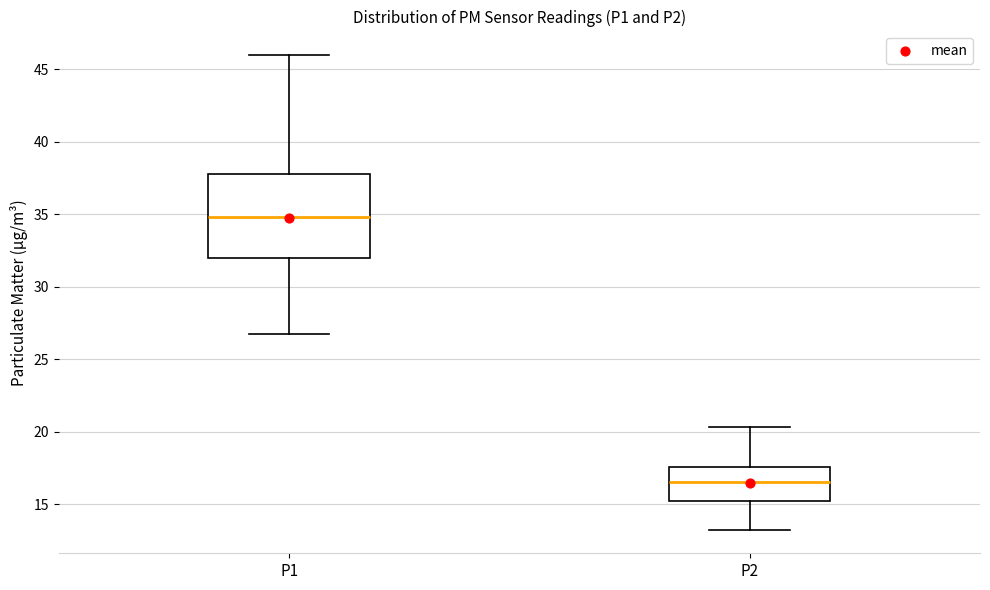

Reading left to right, transcribe this box plot: for each box, give where its median line is, the range the box spans, and where its two whiskers end, as read against the y-axis. The values are not printed on the chart, so give them approximately, as read against the axis.

P1: median 35.0, box 32.0 to 38.0, whiskers 27.0 to 46.0
P2: median 16.5, box 15.5 to 17.5, whiskers 13.5 to 20.5